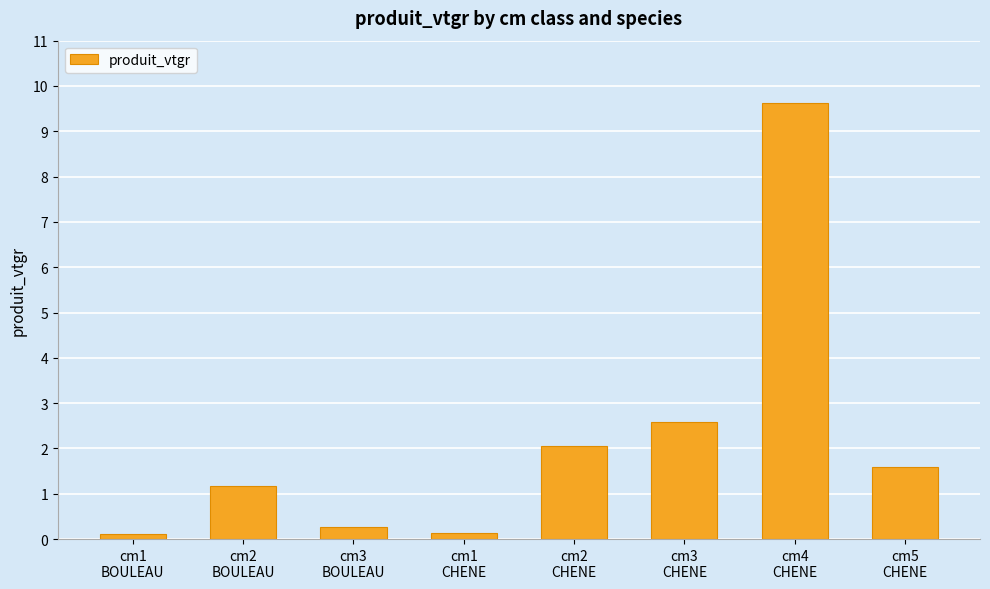

True or false: the data shows 0.1 at cm1
CHENE.

True